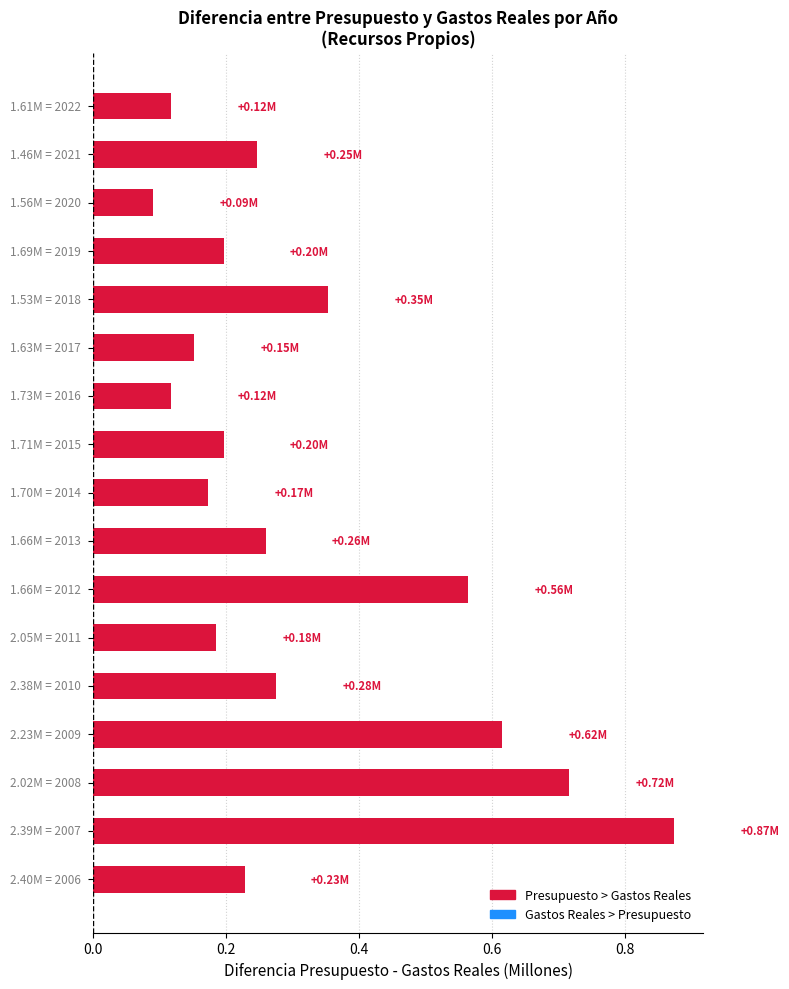

Are the bars horizontal?

Yes